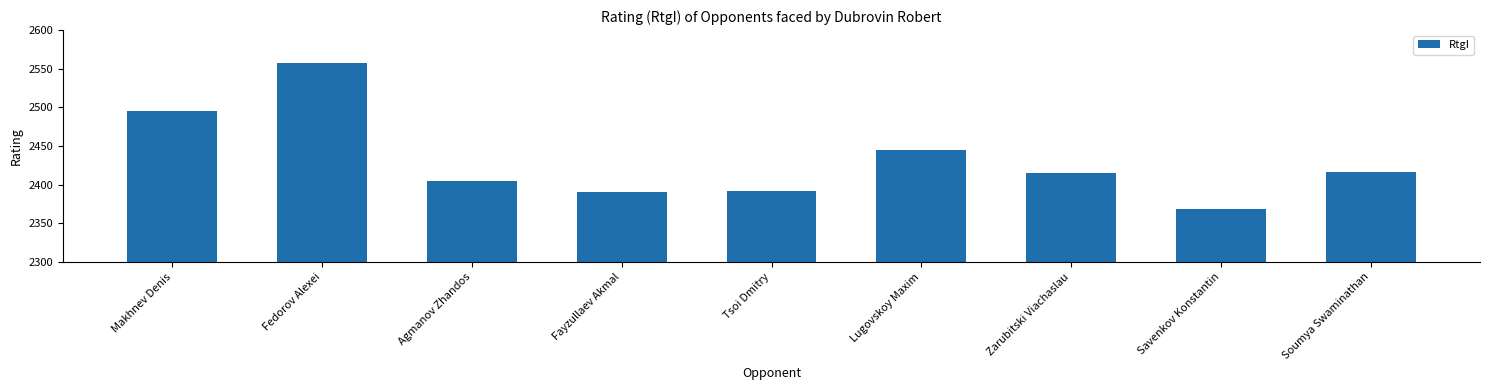

What is the value of the 2nd bar from the left?

2557